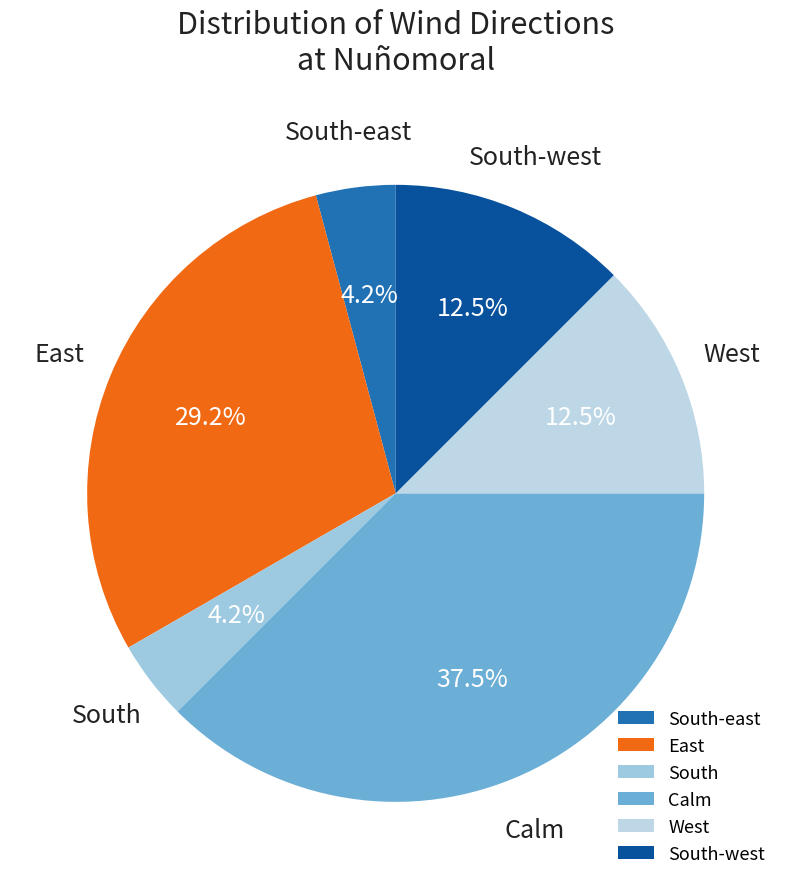

Which slice is the largest?

Calm